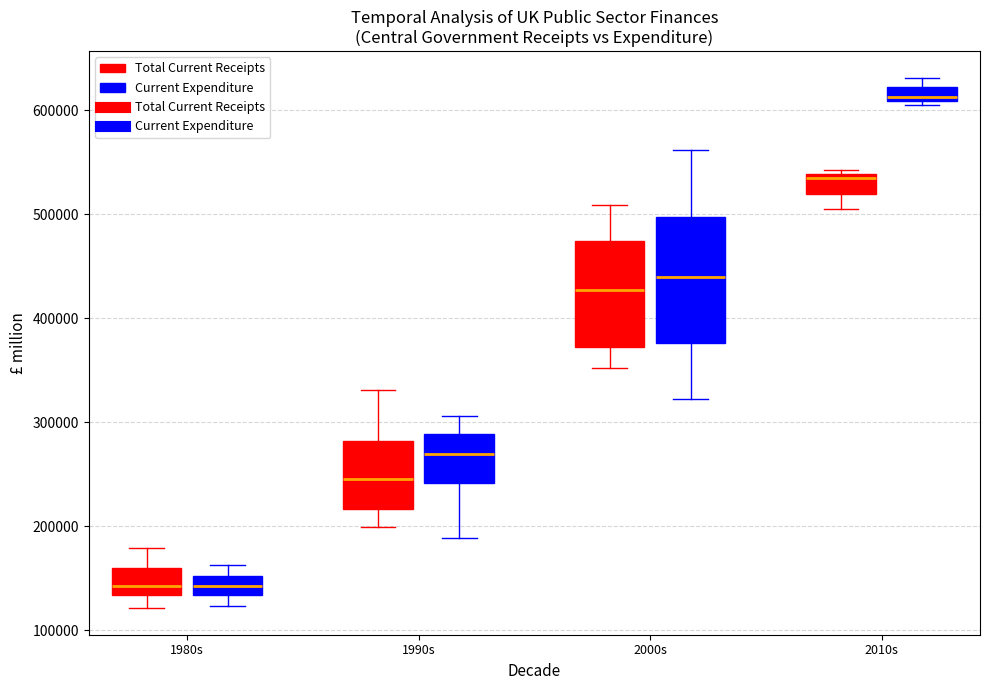

Comparing the boxes themselves (not the whiskers), which one is the tallest?

2000s (Current Expenditure)